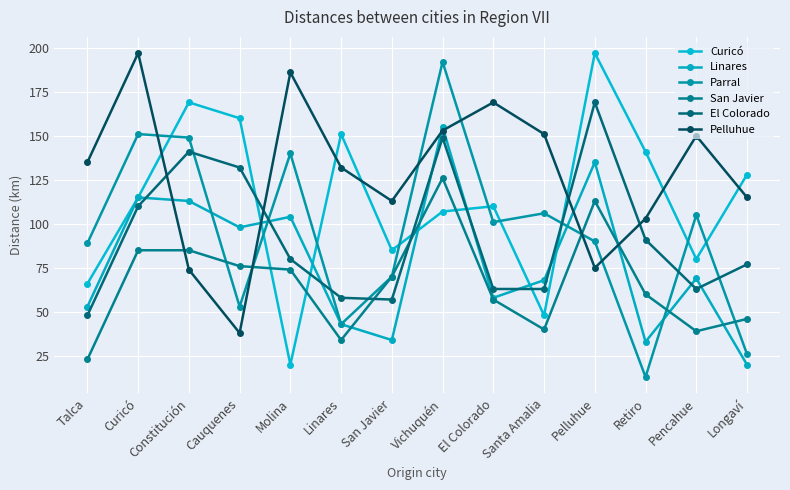

Read the San Javier value at Cauquenes, to the nearest 10.

80